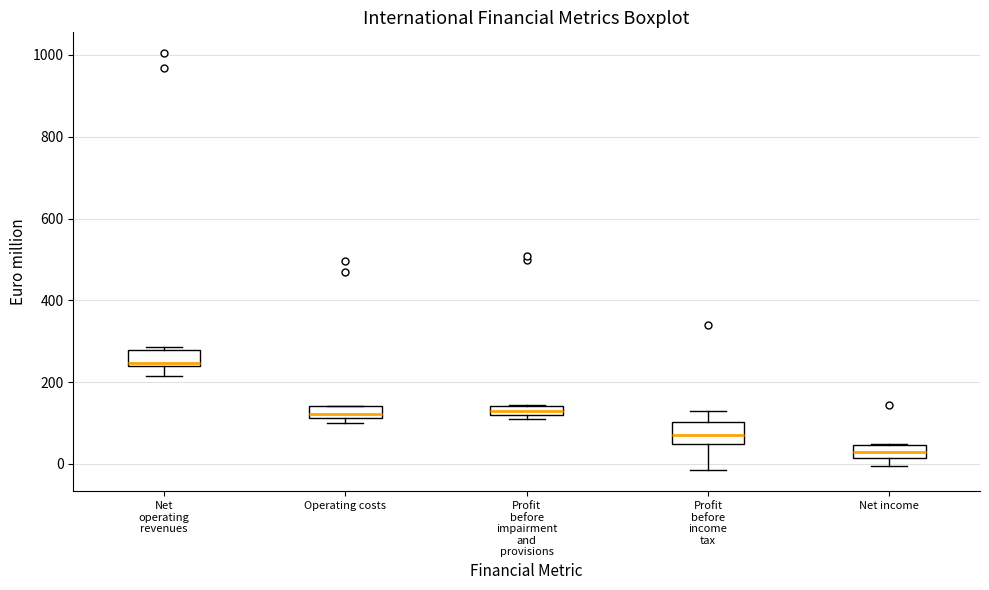

Where is the upper edge of the box for Operating costs on the y-axis? The values are not printed on the chart, so give them approximately, as read against the axis.

140